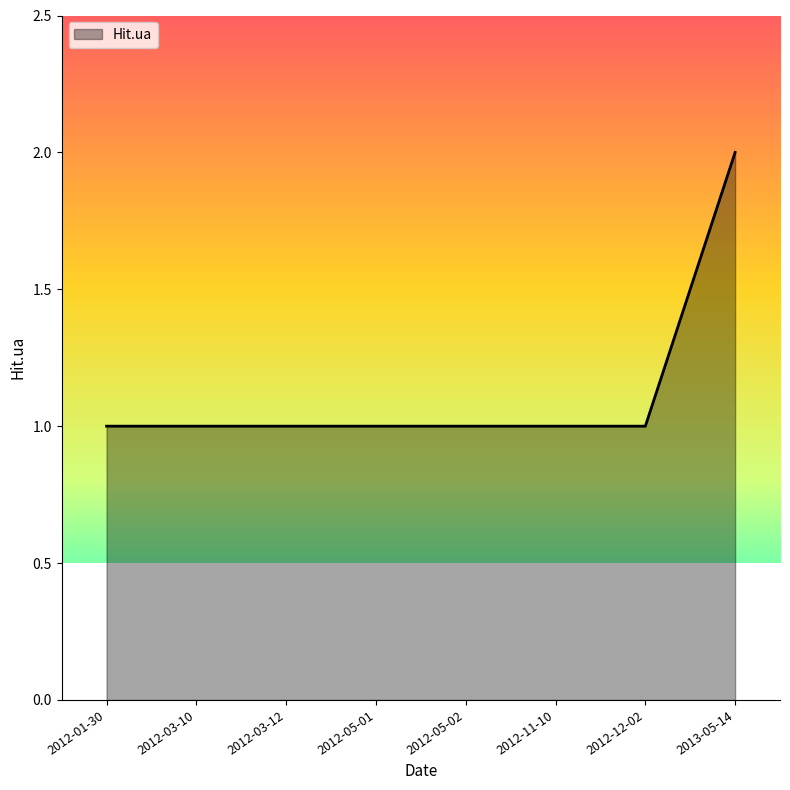

Reading left to right, extract all data points from this chart.

1	1	1	1	1	1	1	2